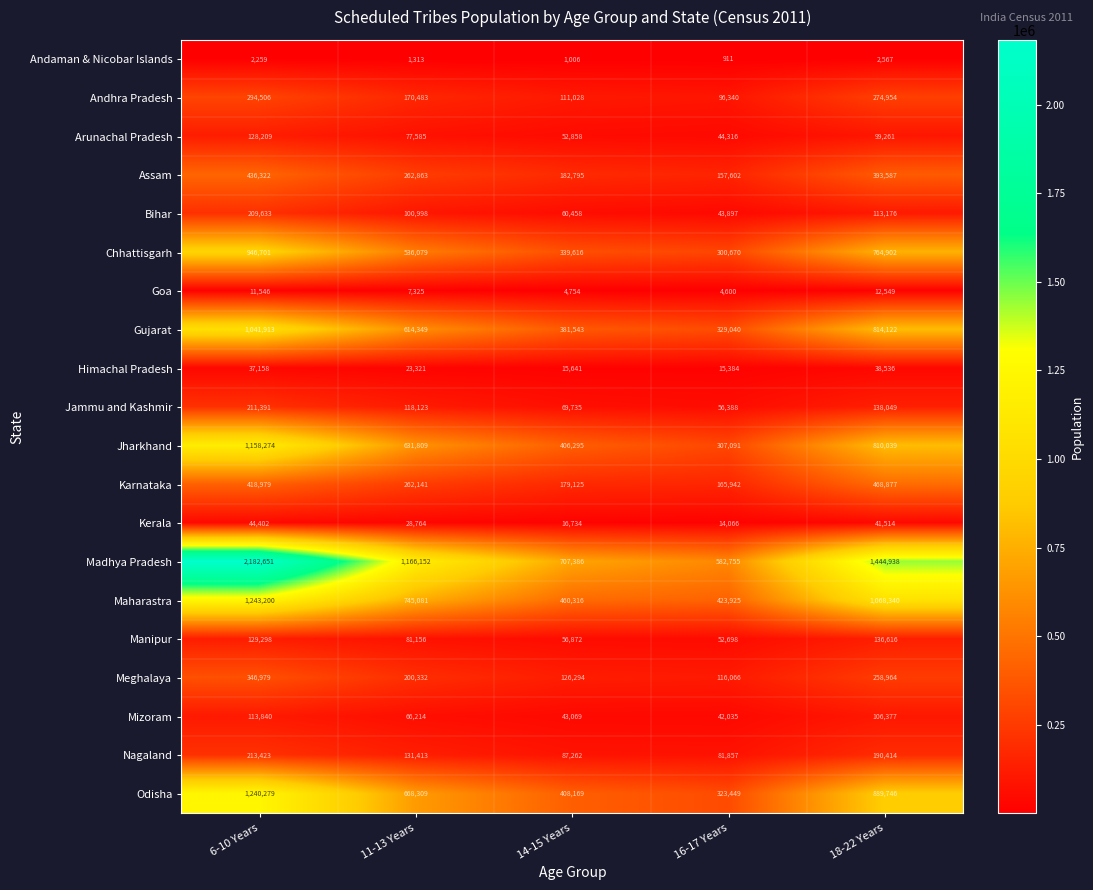

Which series has the largest range (max minus min)?

Madhya Pradesh